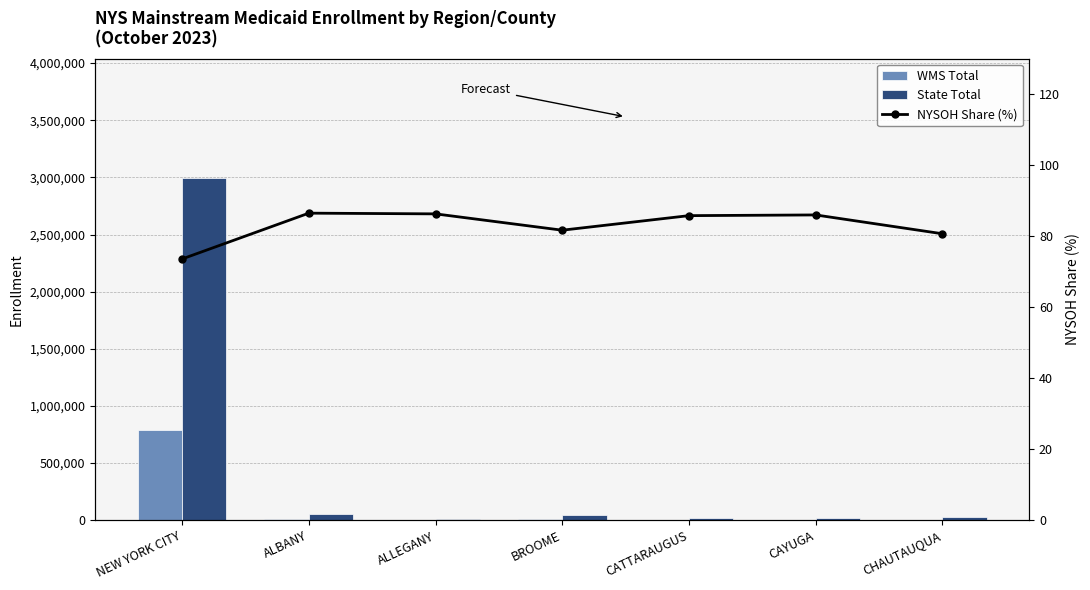

Read the State Total value at CHAUTAUQUA.

24578.0